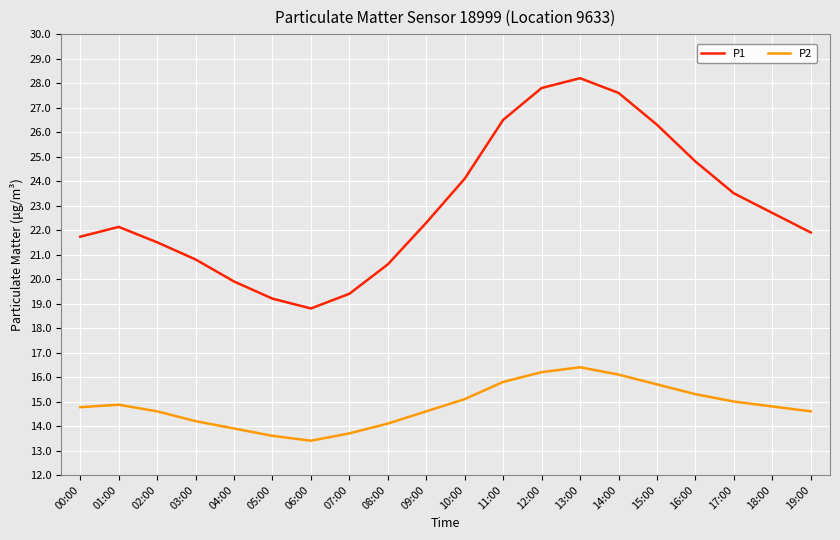

At how many categories does at least one series exceed 16?

20